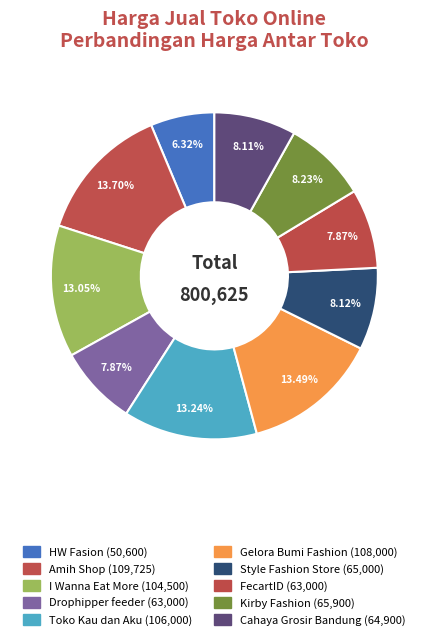

What is the total percentage of HW Fasion and Cahaya Grosir Bandung?

14.4%